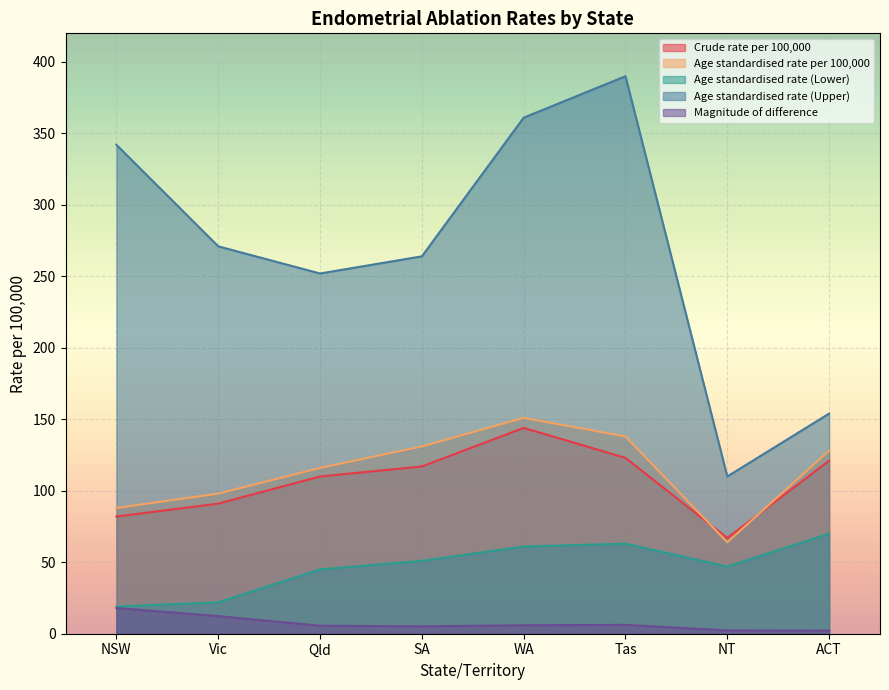

How many lines are shown in the chart?

5